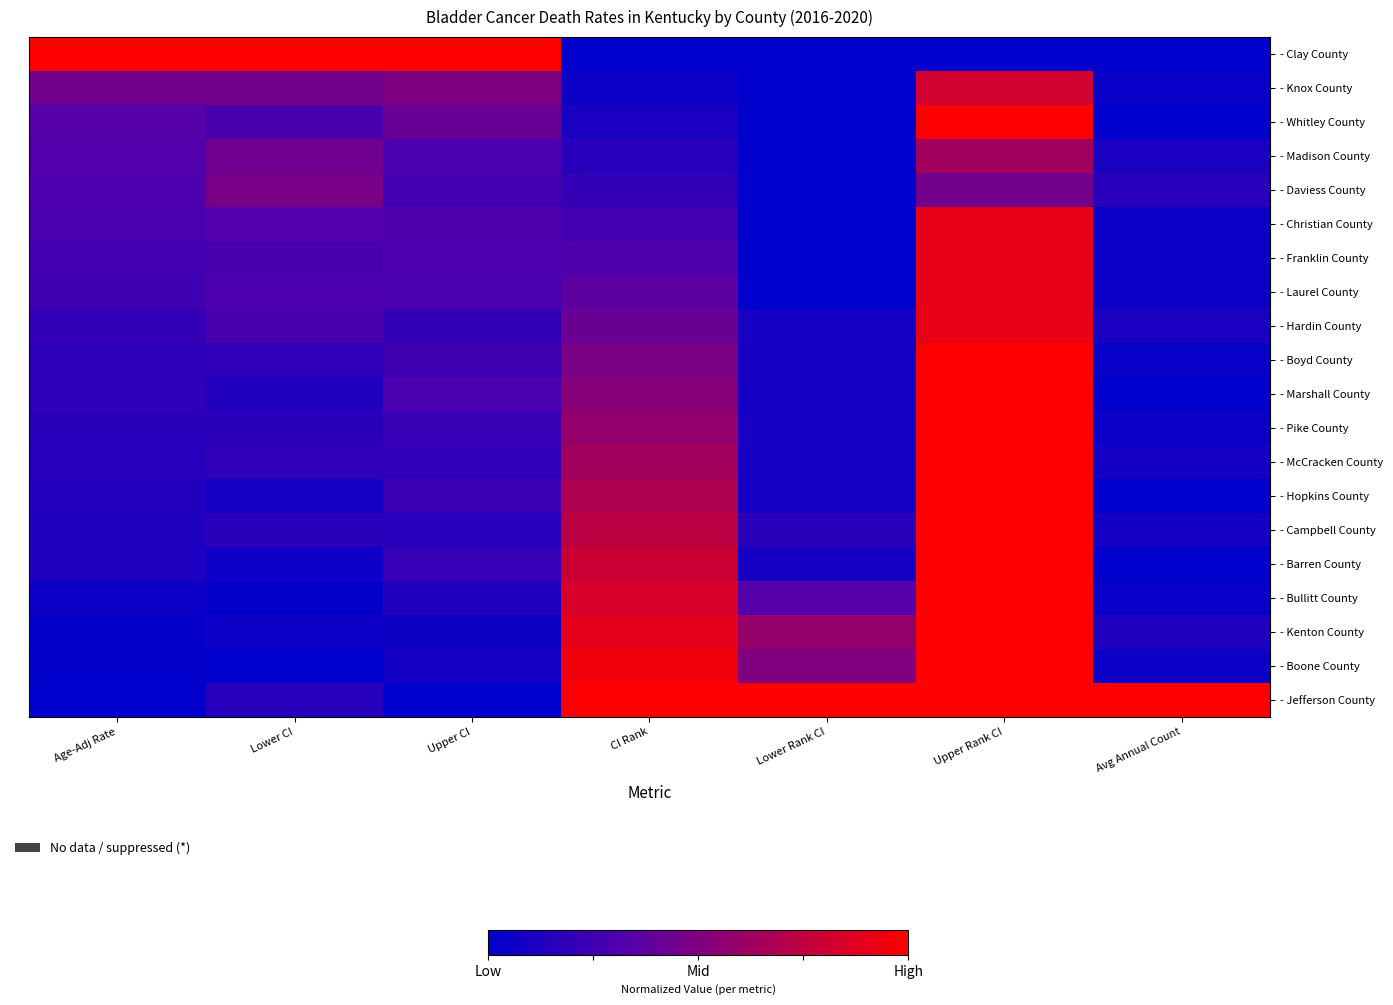

Count the number of categories in the chart.

7